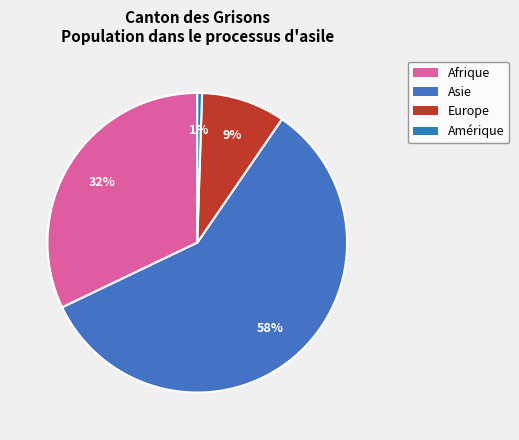

How many segments does this pie chart have?

4